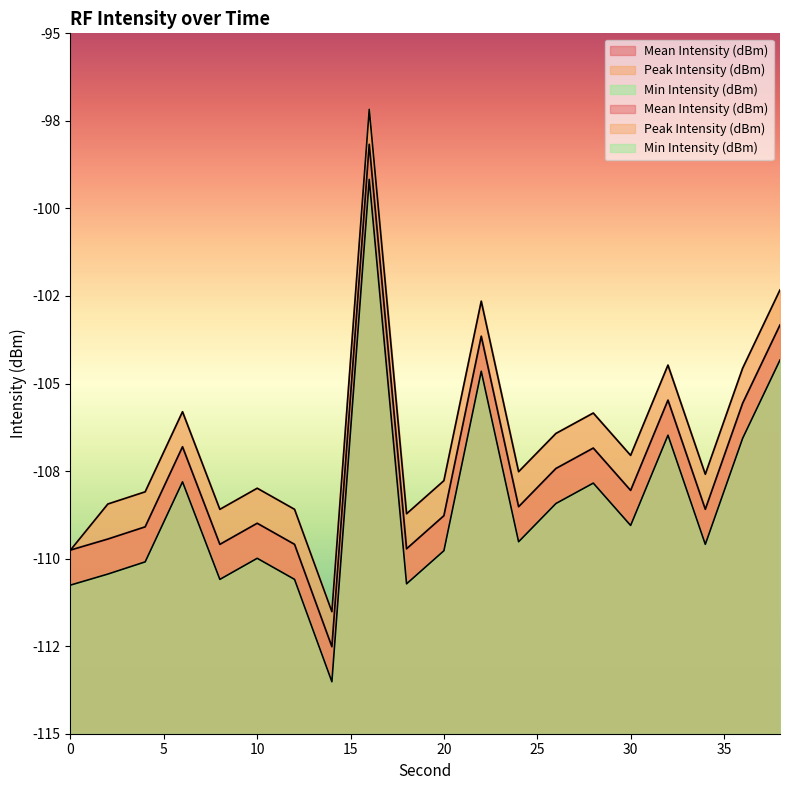

Reading left to right, what are all the values shown in this chart?

Mean Intensity (dBm): 0=-109.8	2=-109.4	4=-109.1	6=-106.8	8=-109.6	10=-109.0	12=-109.6	14=-112.5	16=-98.2	18=-109.7	20=-108.8	22=-103.6	24=-108.5	26=-107.4	28=-106.8	30=-108.1	32=-105.5	34=-108.6	36=-105.6	38=-103.3
Peak Intensity (dBm): 0=-109.8	2=-108.4	4=-108.1	6=-105.8	8=-108.6	10=-108.0	12=-108.6	14=-111.5	16=-97.2	18=-108.7	20=-107.8	22=-102.6	24=-107.5	26=-106.4	28=-105.8	30=-107.1	32=-104.5	34=-107.6	36=-104.6	38=-102.3
Min Intensity (dBm): 0=-110.8	2=-110.4	4=-110.1	6=-107.8	8=-110.6	10=-110.0	12=-110.6	14=-113.5	16=-99.2	18=-110.7	20=-109.8	22=-104.6	24=-109.5	26=-108.4	28=-107.8	30=-109.1	32=-106.5	34=-109.6	36=-106.6	38=-104.3